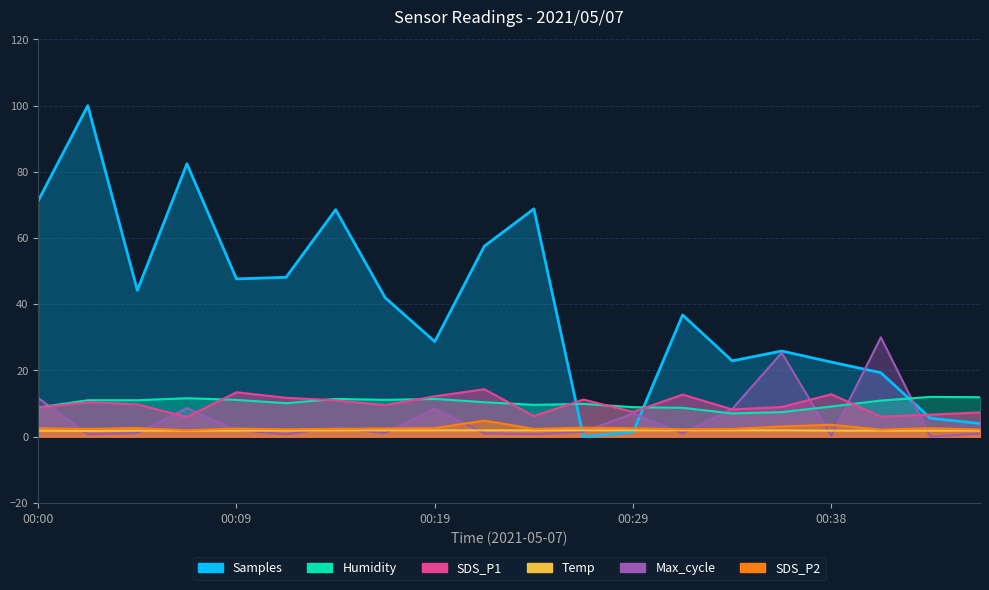

Which category has the lowest value across all series?

00:43